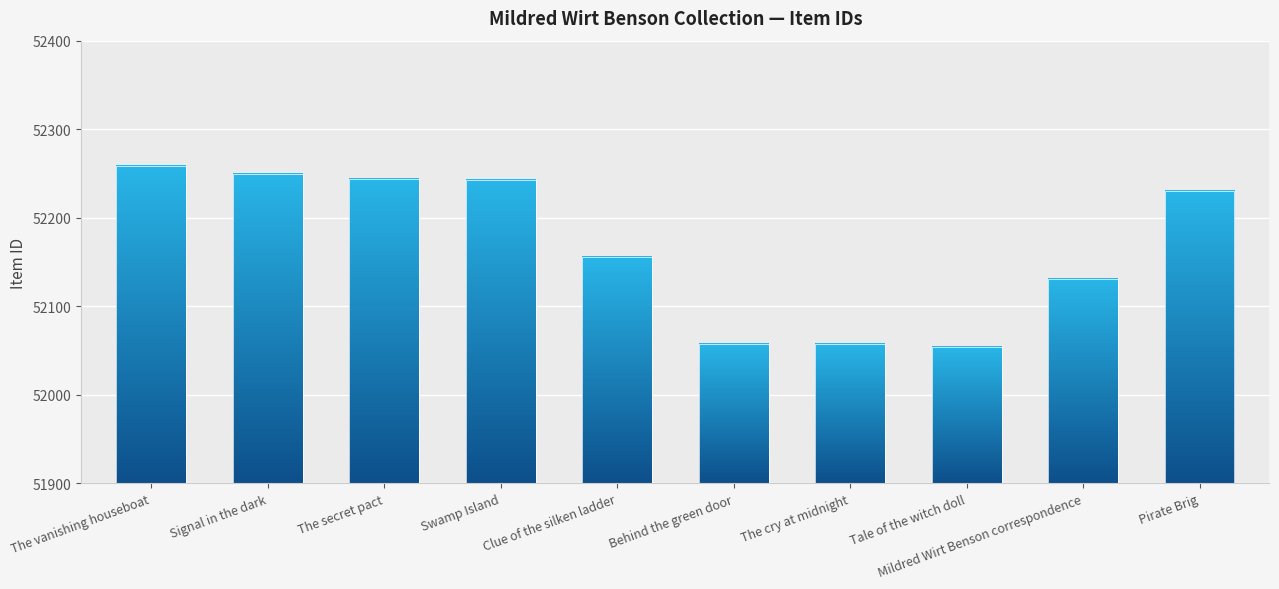

What is the label of the 5th bar from the left?

Clue of the silken ladder